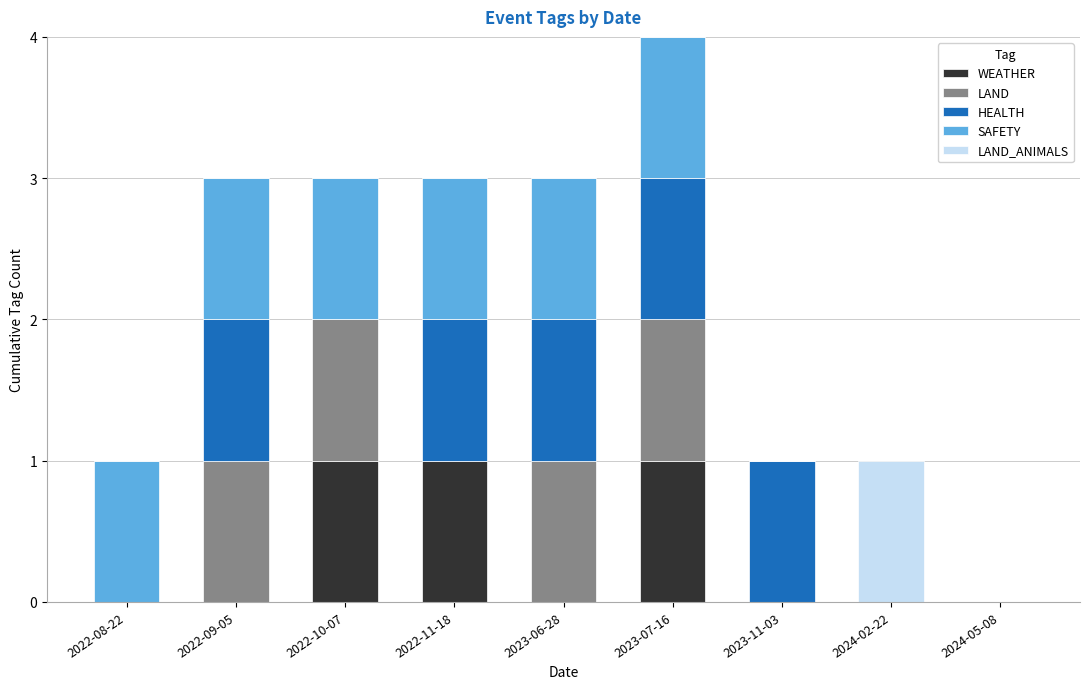

Is it true that WEATHER equals 0 at 2023-06-28?

True